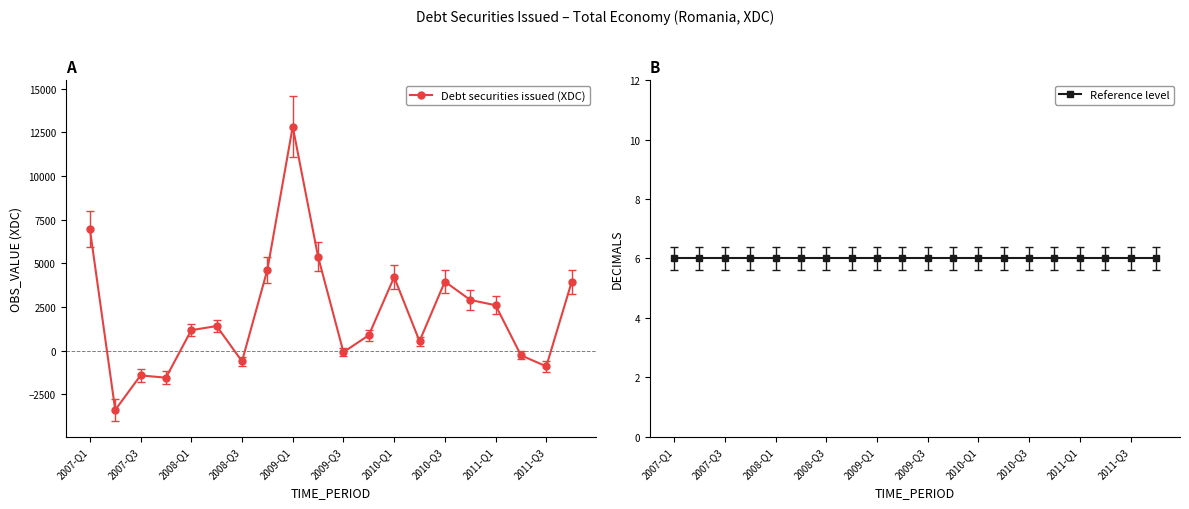

At which label is Reference level closest to 6?

2007-Q1